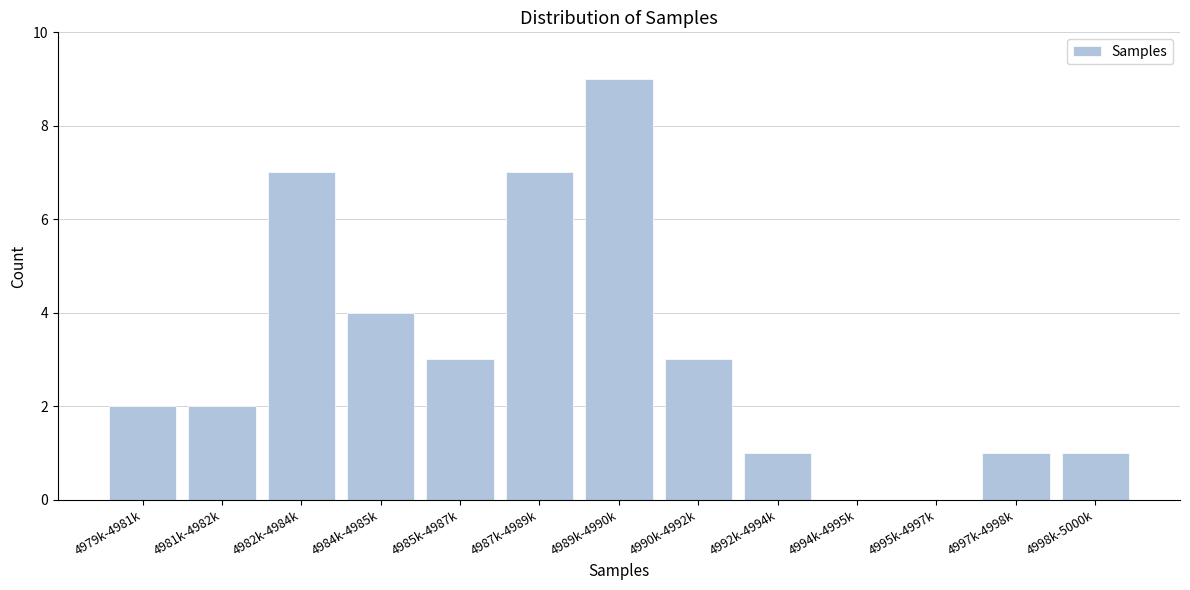

Reading left to right, extract all data points from this chart.

4979k-4981k=2	4981k-4982k=2	4982k-4984k=7	4984k-4985k=4	4985k-4987k=3	4987k-4989k=7	4989k-4990k=9	4990k-4992k=3	4992k-4994k=1	4994k-4995k=0	4995k-4997k=0	4997k-4998k=1	4998k-5000k=1